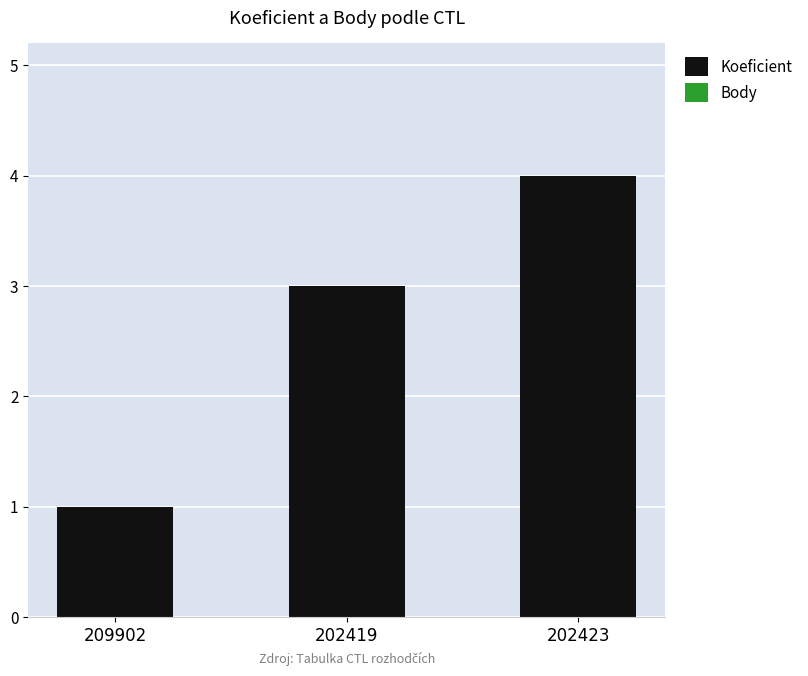

Reading left to right, transcribe all the data shown in this chart.

1	3	4